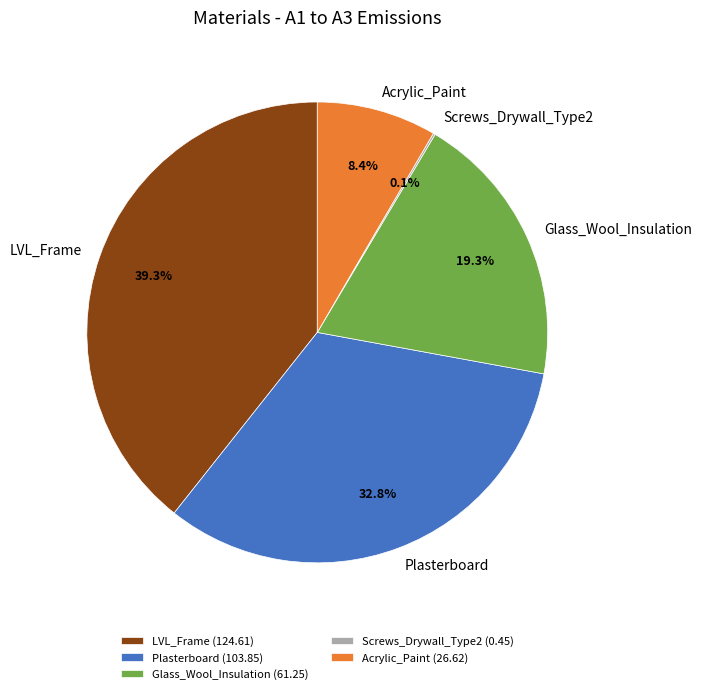

What percentage is NOT represented by Acrylic_Paint?

91.6%